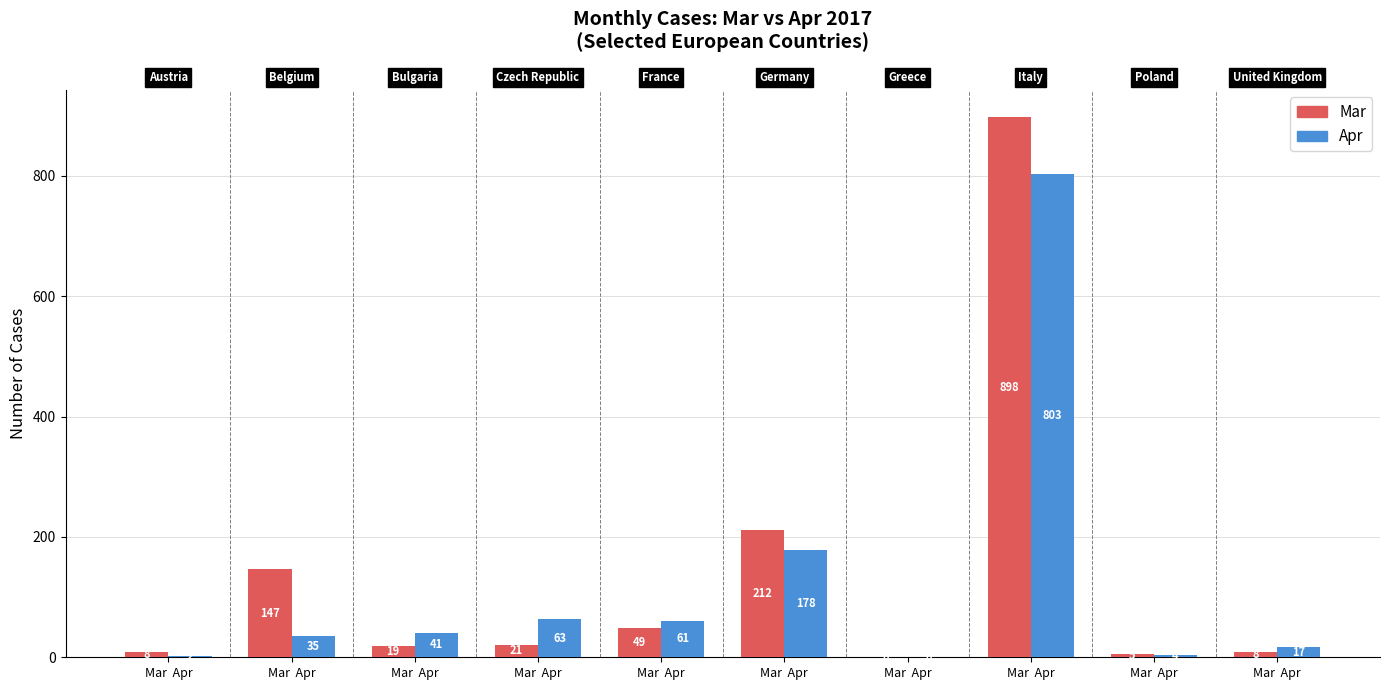

Where does the Mar series first go above 21?

Mar  Apr